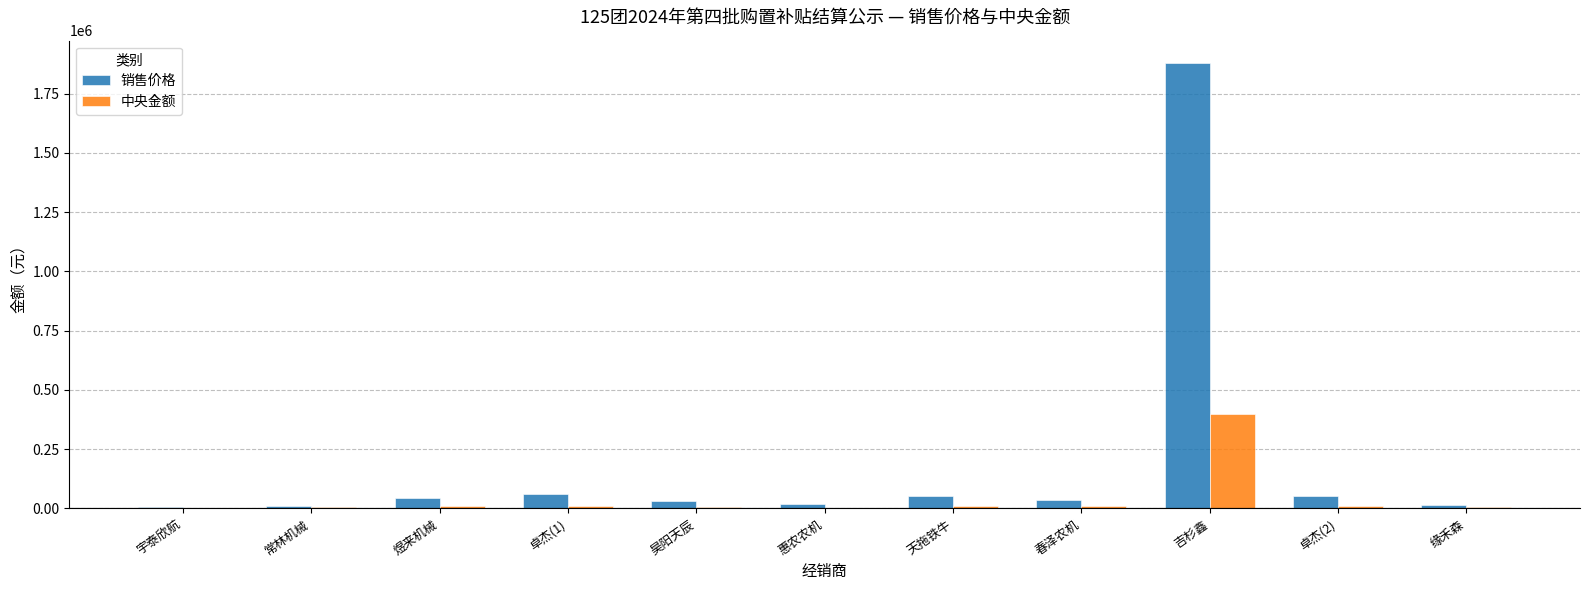

True or false: 销售价格 has a value of 45000 at 煜来机械.

True